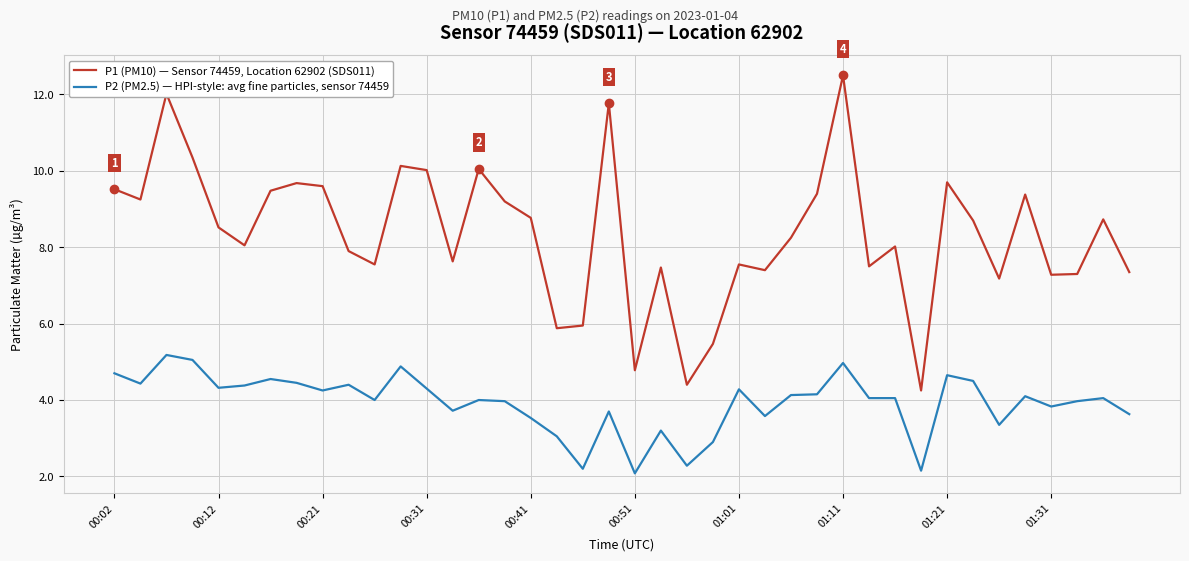

Which series has the largest total across all categories?

P1 (PM10) — Sensor 74459, Location 62902 (SDS011)